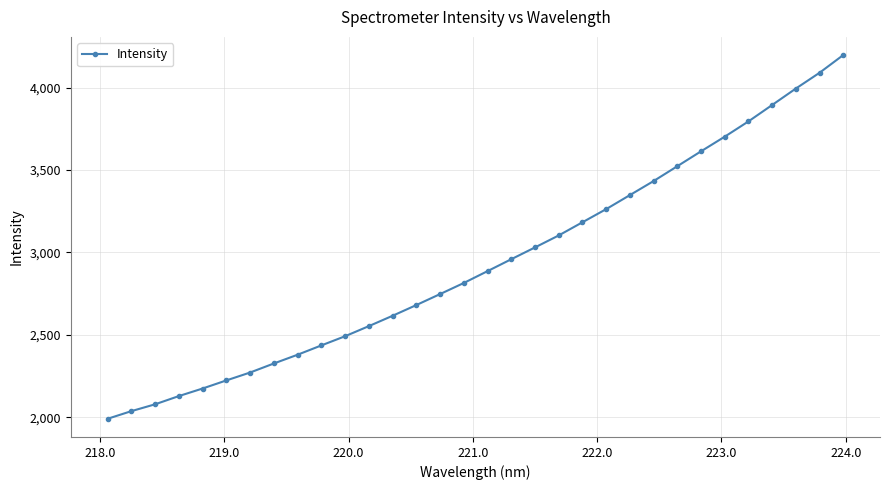

What is the average value?

2936.6